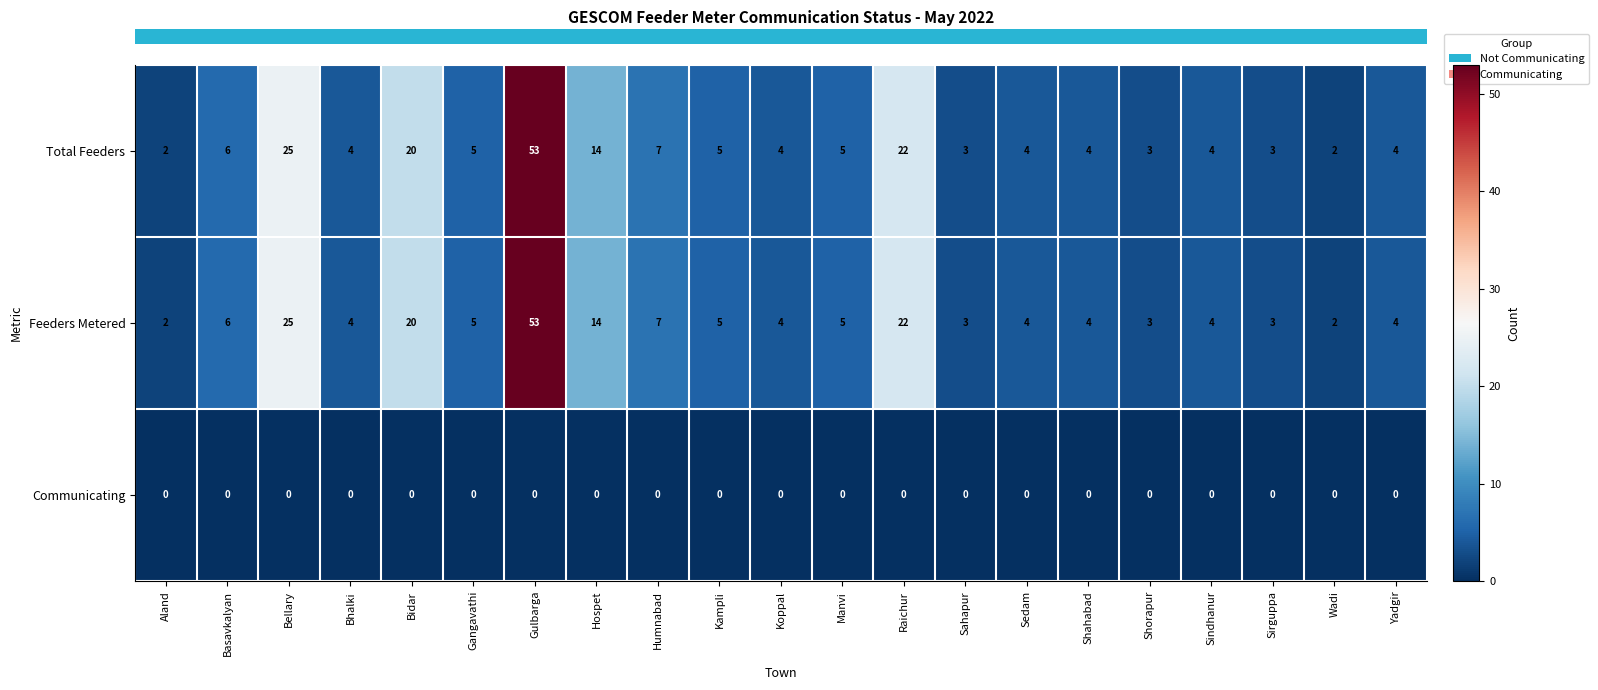

At which category is the sum across all series the highest?

Gulbarga